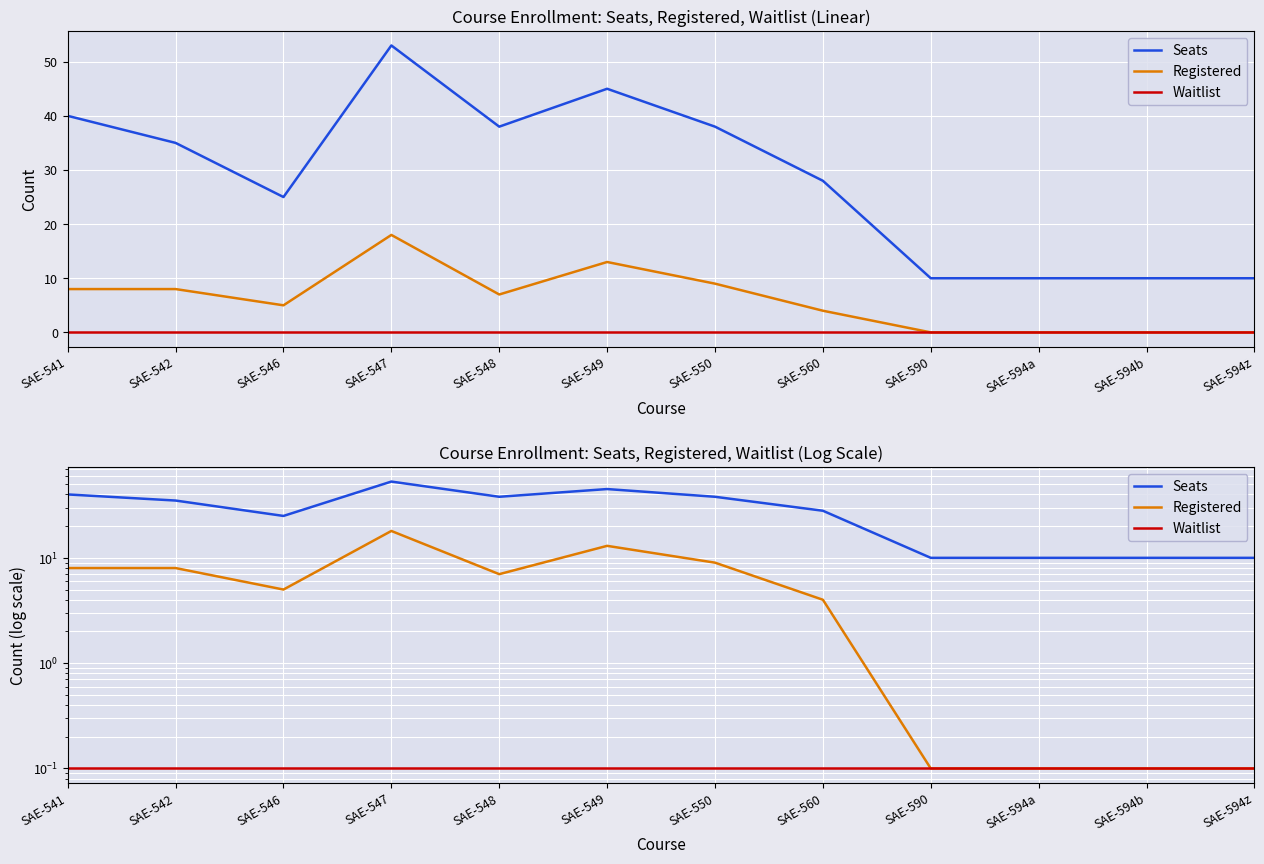

What is the spread (max minus min) of values at SAE-546?

24.9